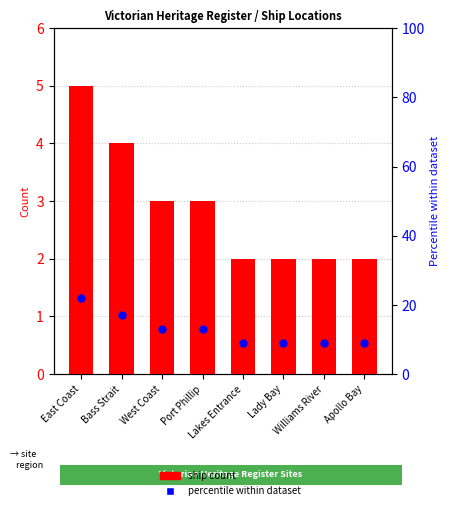

Which series has the largest total across all categories?

Percentile %